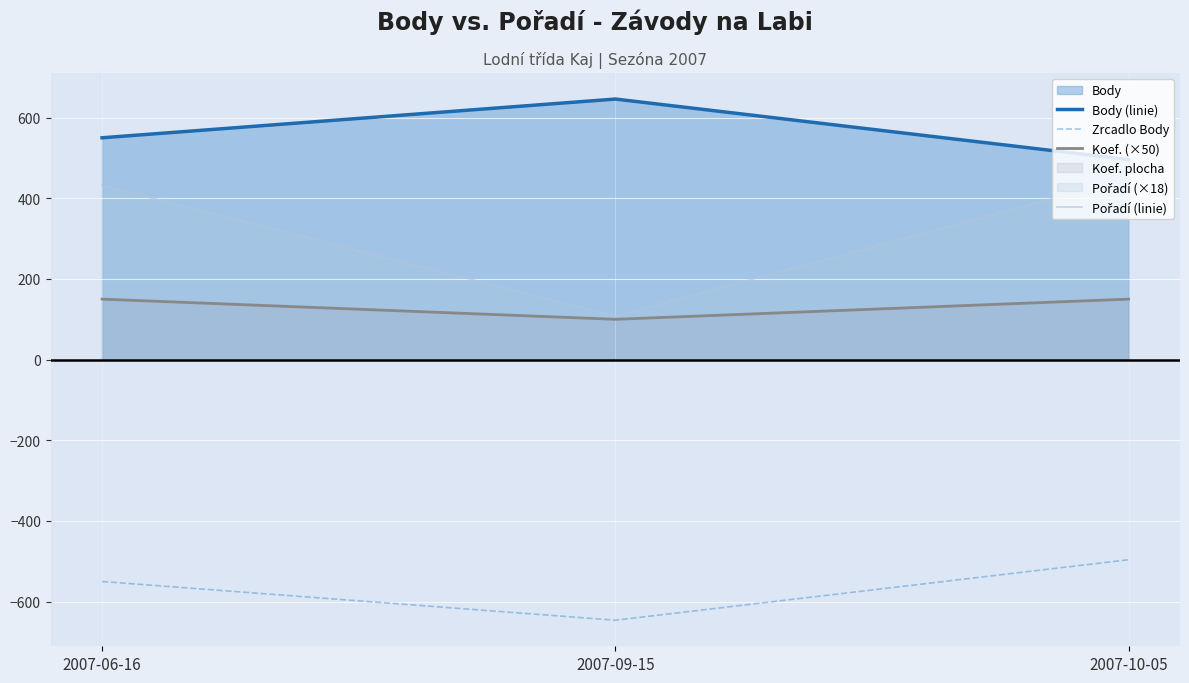

What is the sum of all Pořadí (linie) values?

990